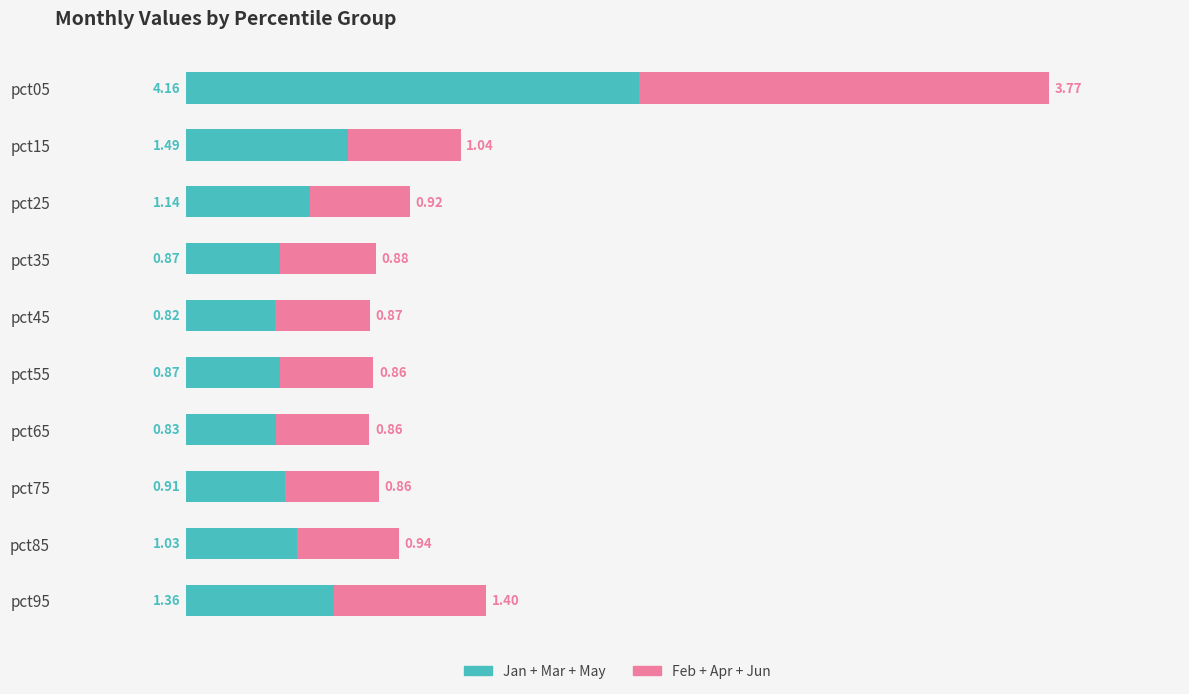

At which category is the sum across all series the highest?

pct05